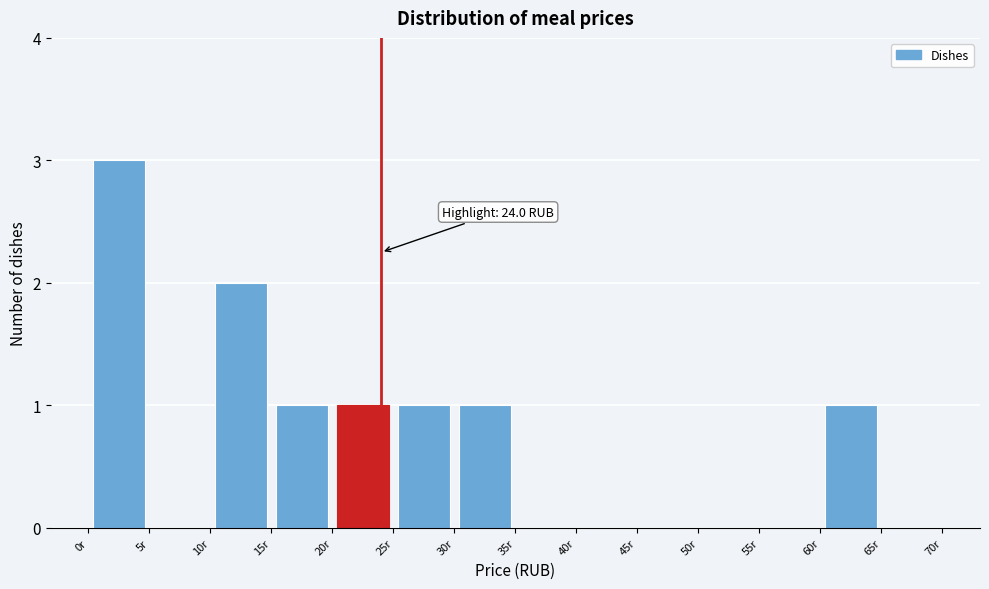

Which range on the x-axis has the tallest bar?

0 to 5